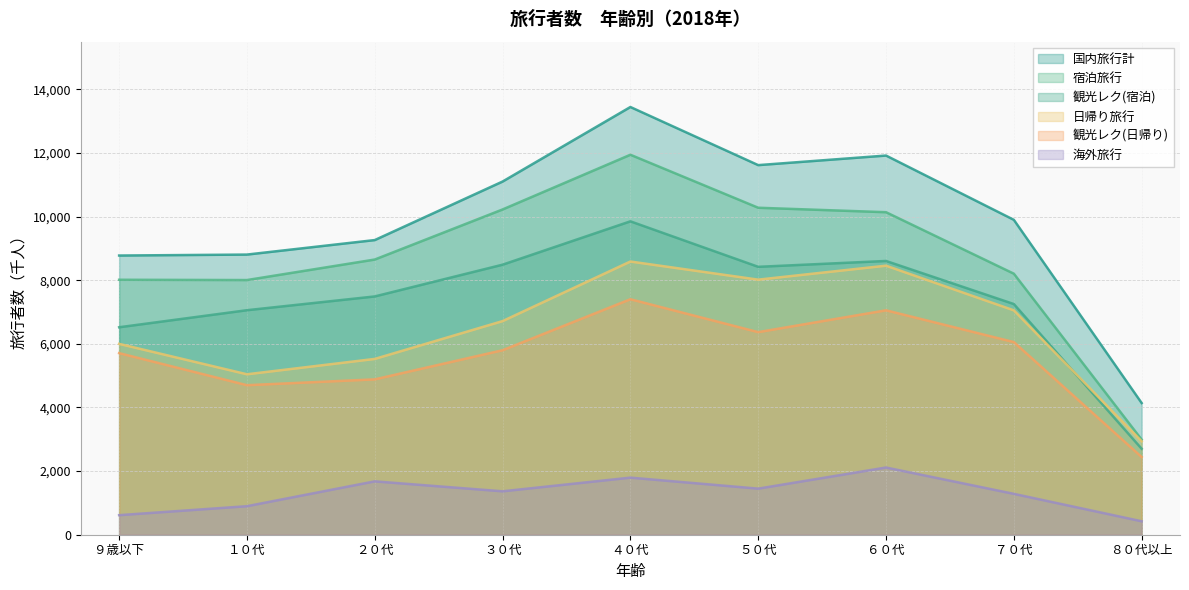

What is the label of the 6th point from the left?

５０代